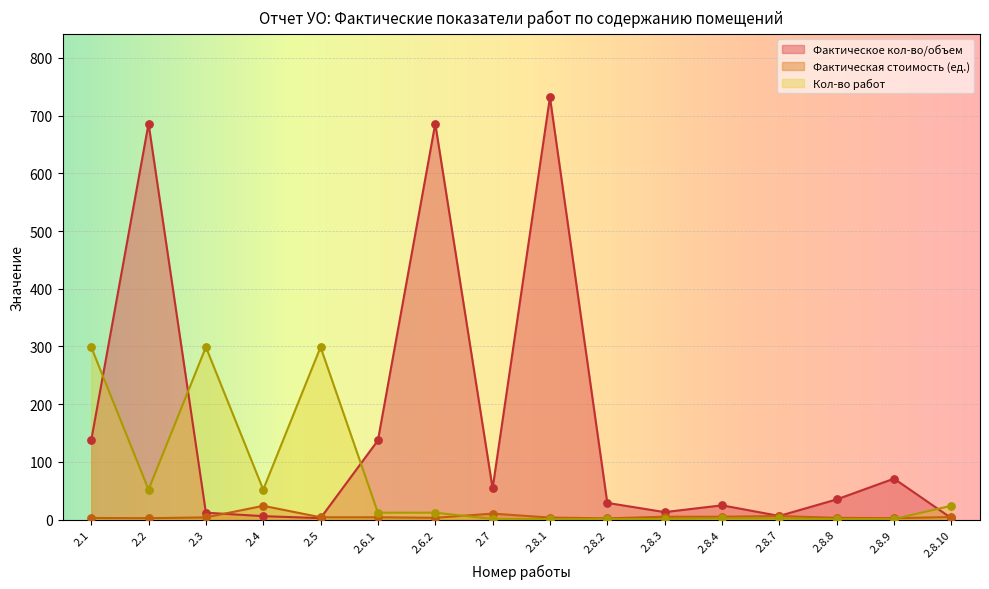

What are all the series names shown in the legend?

Фактическое кол-во/объем, Фактическая стоимость (ед.), Кол-во работ